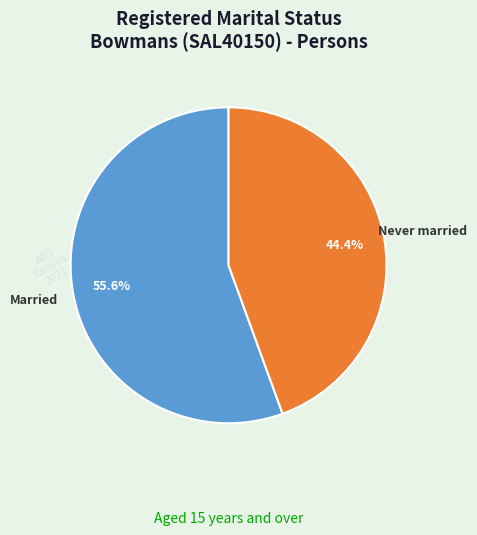

Which slice represents more than half of the pie?

Married